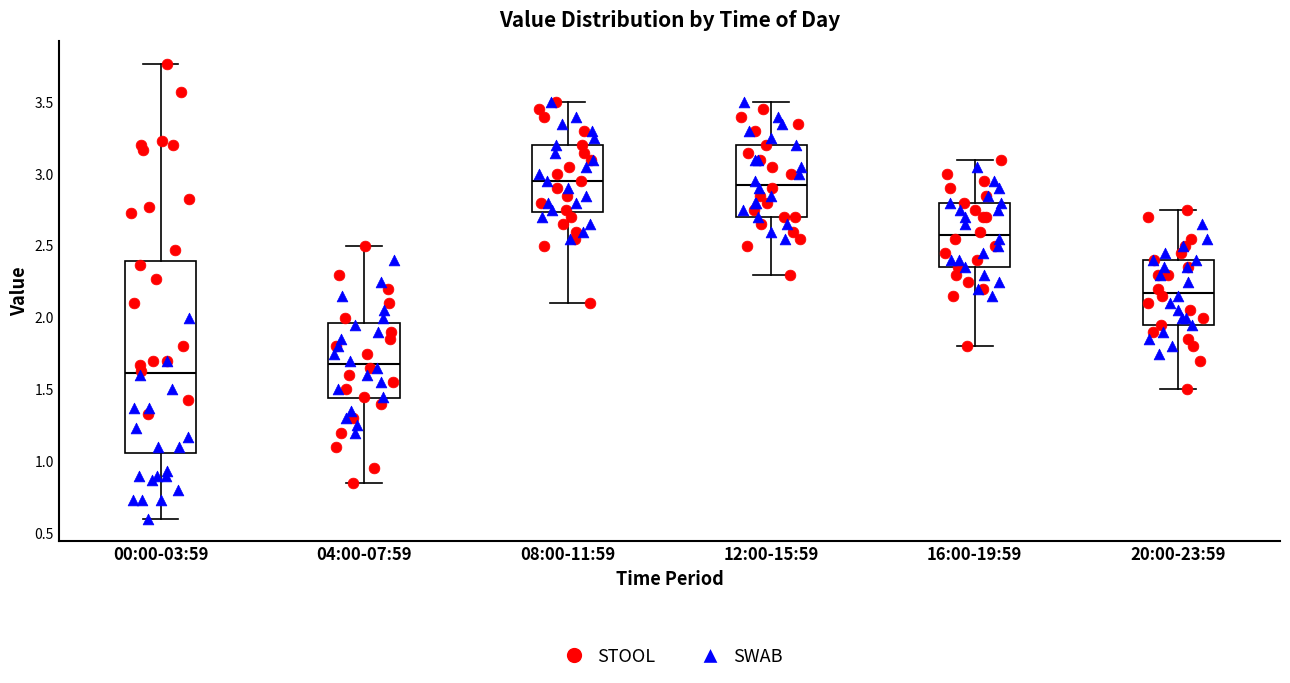

Reading left to right, transcribe this box plot: for each box, give where its median line is, the range the box spans, and where its two whiskers end, as read against the y-axis. The values are not printed on the chart, so give them approximately, as read against the axis.

00:00-03:59: median 1.60, box 1.05 to 2.40, whiskers 0.60 to 3.75
04:00-07:59: median 1.70, box 1.45 to 1.95, whiskers 0.85 to 2.50
08:00-11:59: median 2.95, box 2.75 to 3.20, whiskers 2.10 to 3.50
12:00-15:59: median 2.95, box 2.70 to 3.20, whiskers 2.30 to 3.50
16:00-19:59: median 2.60, box 2.35 to 2.80, whiskers 1.80 to 3.10
20:00-23:59: median 2.20, box 1.95 to 2.40, whiskers 1.50 to 2.75